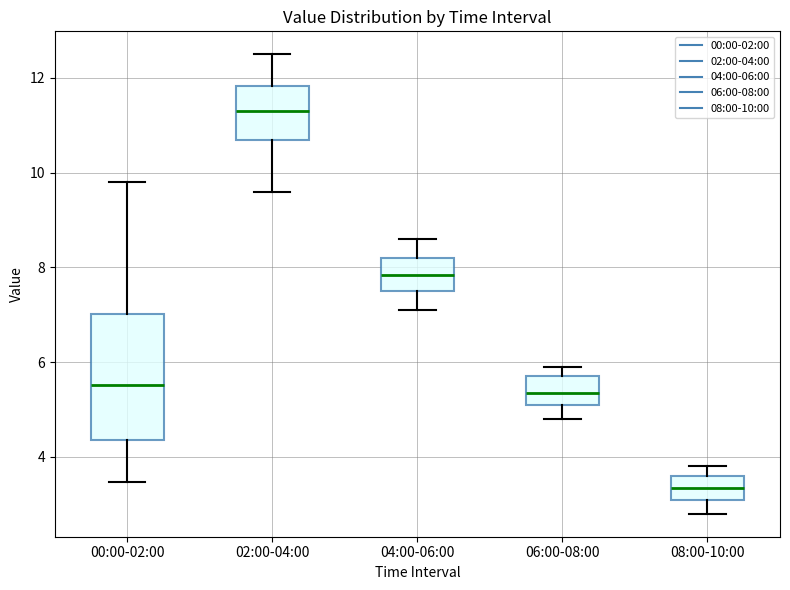

Reading left to right, transcribe this box plot: for each box, give where its median line is, the range the box spans, and where its two whiskers end, as read against the y-axis. The values are not printed on the chart, so give them approximately, as read against the axis.

00:00-02:00: median 5.6, box 4.4 to 7.0, whiskers 3.4 to 9.8
02:00-04:00: median 11.4, box 10.8 to 11.8, whiskers 9.6 to 12.6
04:00-06:00: median 7.8, box 7.6 to 8.2, whiskers 7.2 to 8.6
06:00-08:00: median 5.4, box 5.2 to 5.8, whiskers 4.8 to 6.0
08:00-10:00: median 3.4, box 3.2 to 3.6, whiskers 2.8 to 3.8